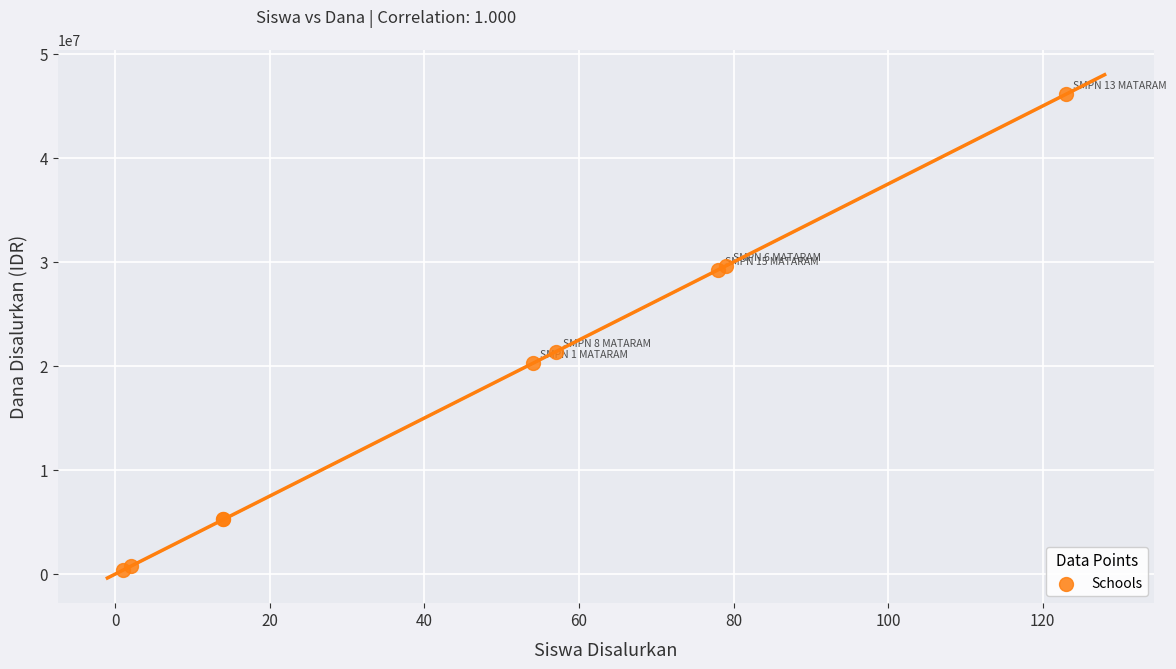

What Y value in the scatter plot is closest to 23250000?

21375000